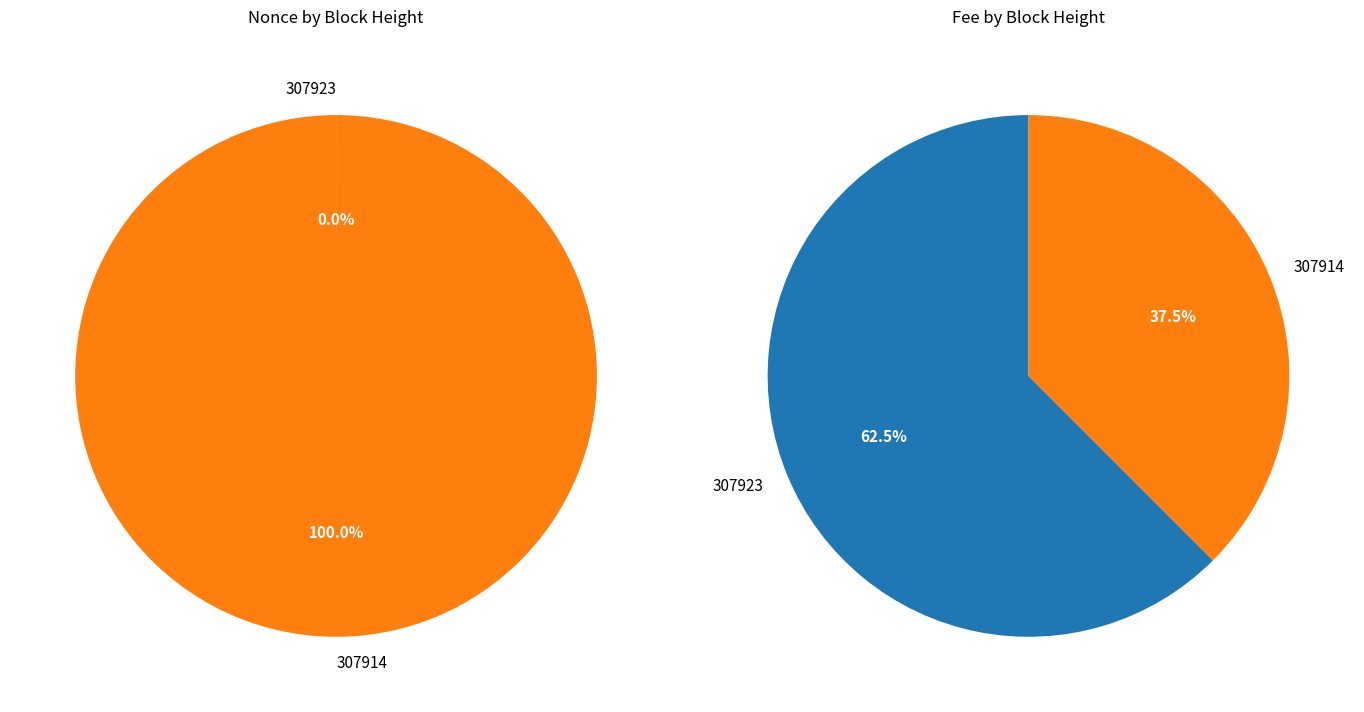

To the nearest percent, what is the difference between the 307923 and 307914 slice percentages?

100%